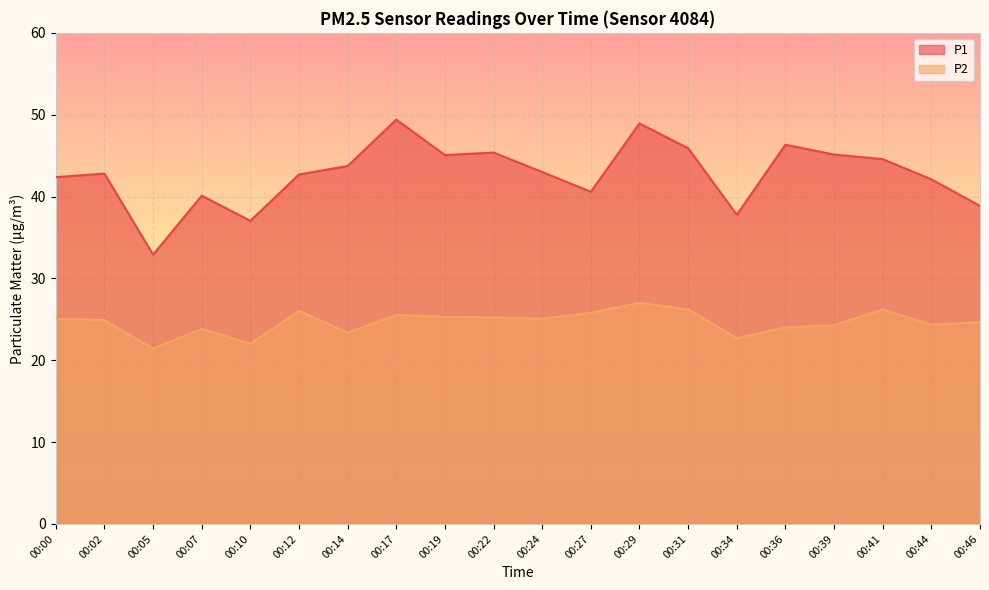

True or false: P2 and P1 cross at least once.

False